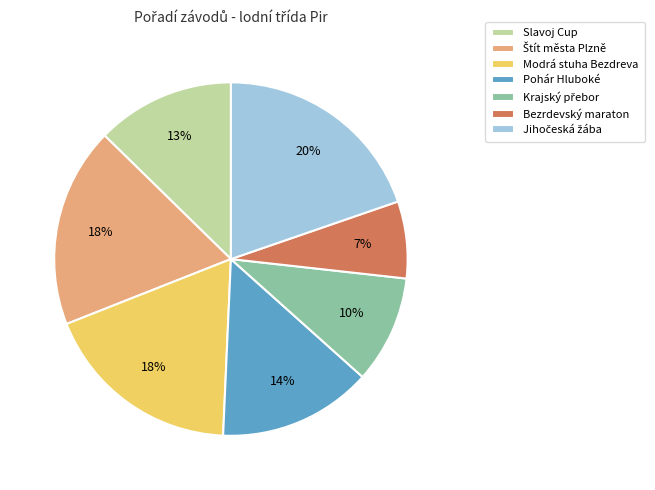

To the nearest percent, what is the difference between the largest and smallest slice percentages?

13%